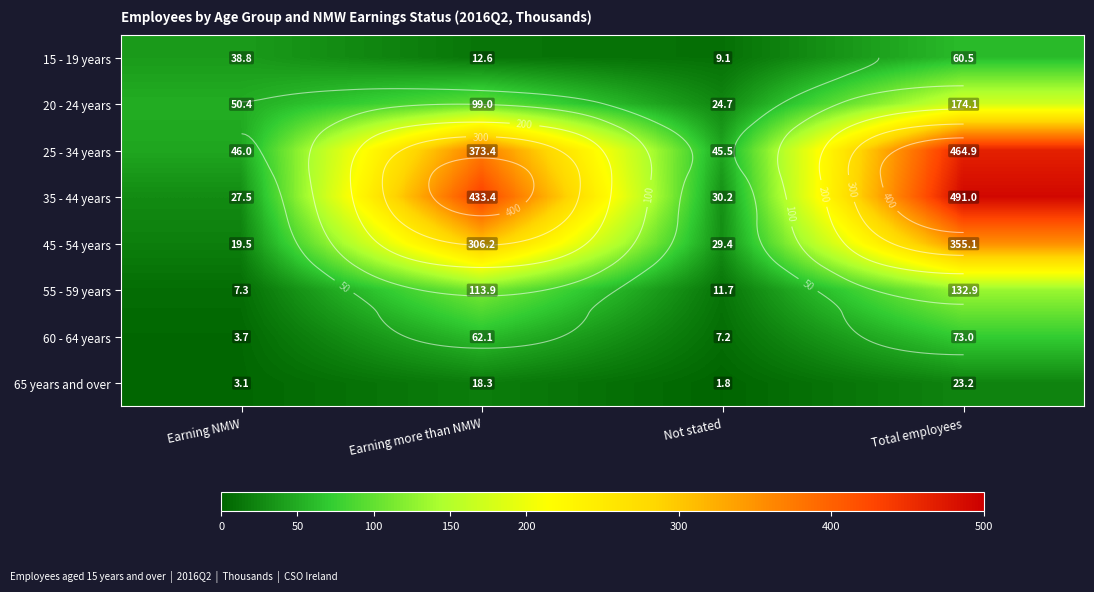

Where is 25 - 34 years nearest to the value 255?

Earning more than NMW